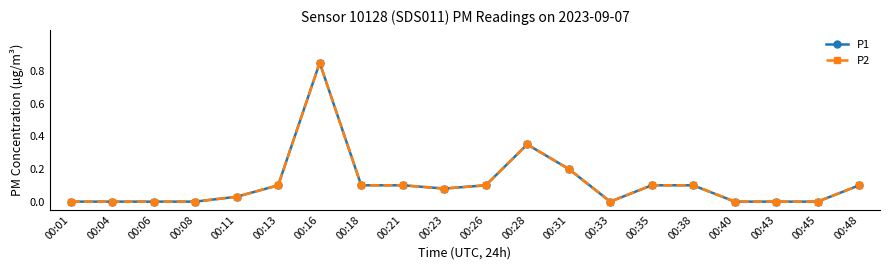

True or false: P2 has more than 2 interior local peaks.

False